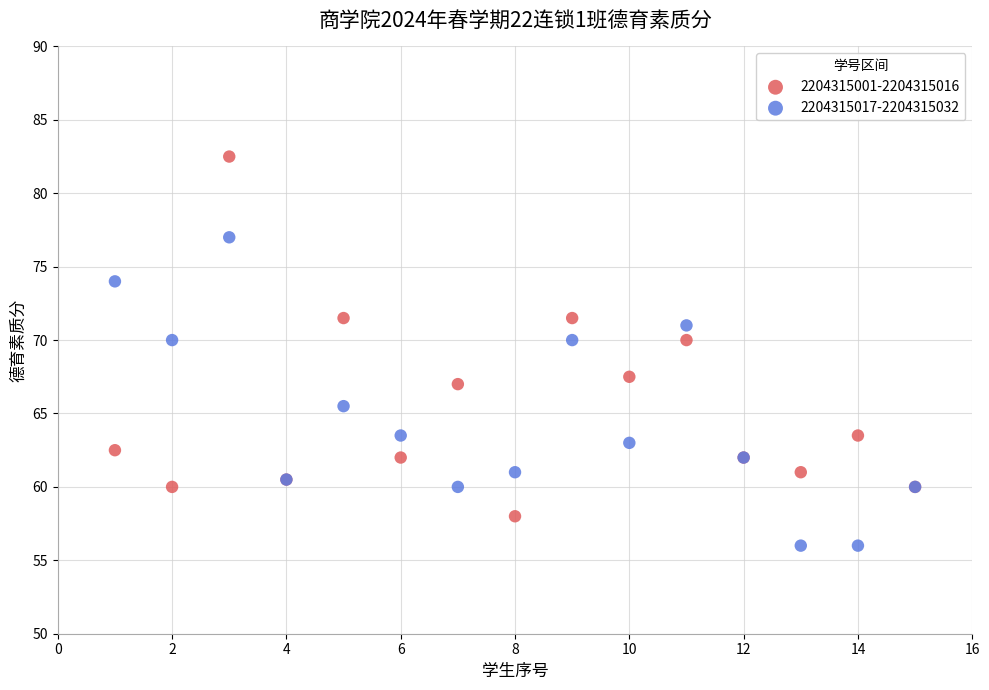

Which series has the widest spread of Y values?

2204315001-2204315016